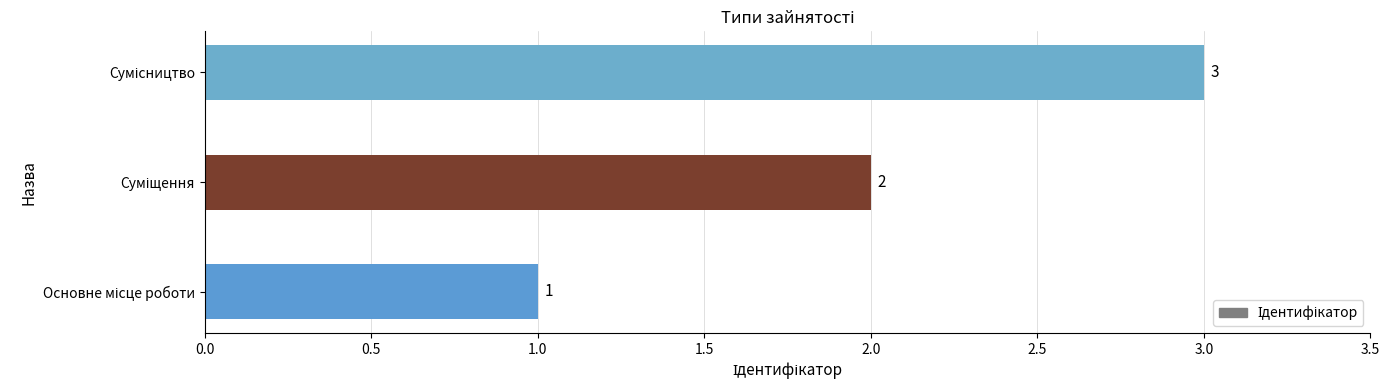

What is the maximum value shown in the chart?

3